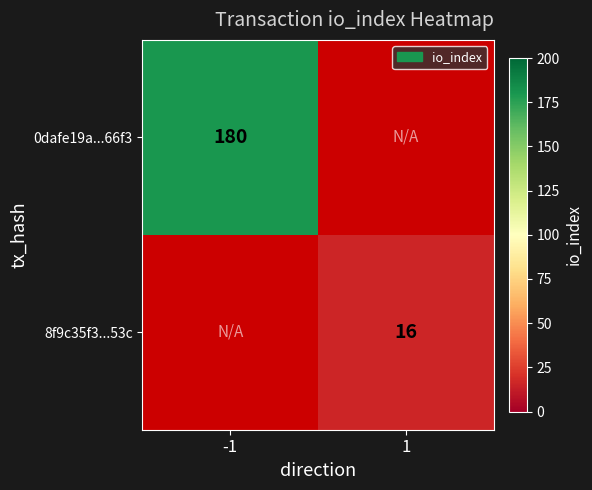

Is it true that 8f9c35f3...53c equals 25.1 at 1?

False